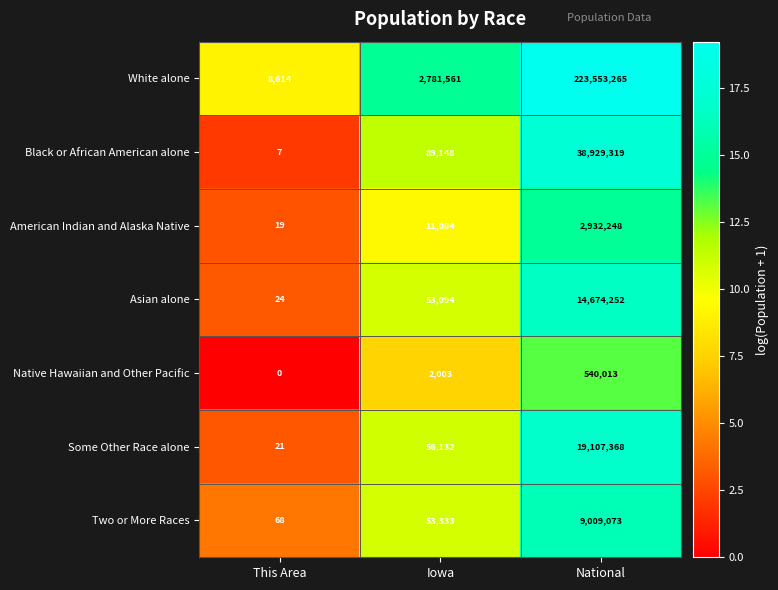

What is the spread (max minus min) of values at National?

223013252